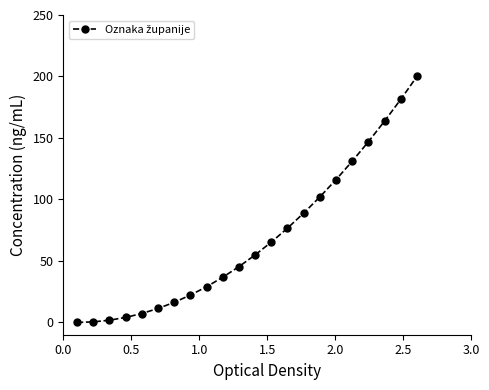

What is the maximum value shown in the chart?

200.0